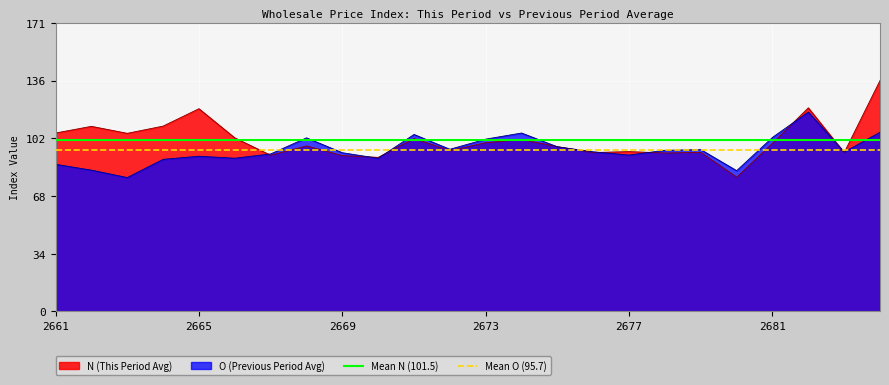

True or false: O (Previous Period Avg) has a value of 60.5 at 2665.

False